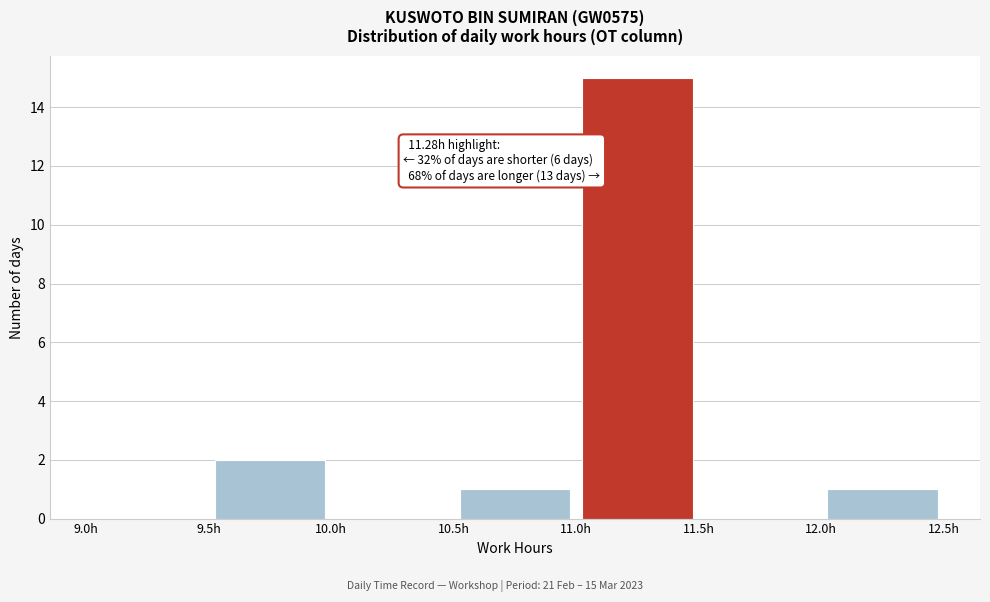

Which range on the x-axis has the tallest bar?

11.0 to 11.5